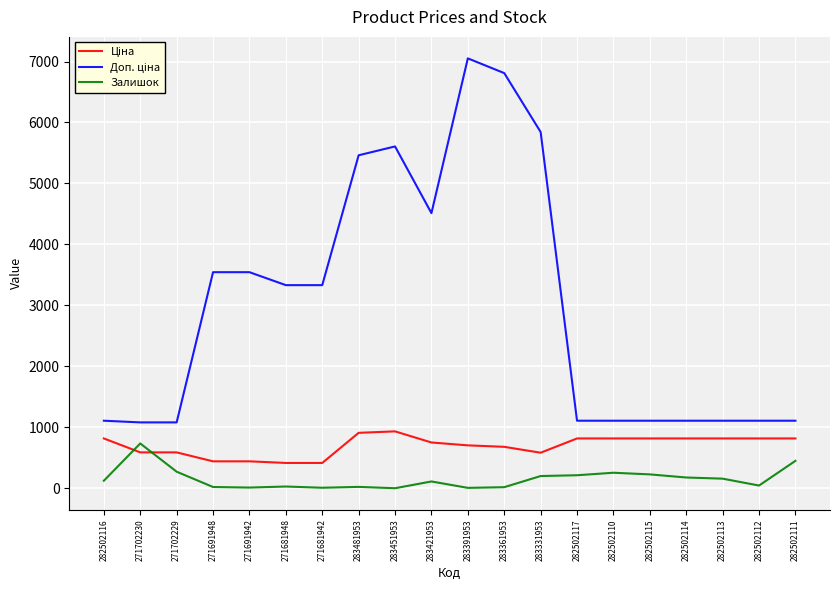

What is the difference between the highest and lowest values at 282502116?

984.2